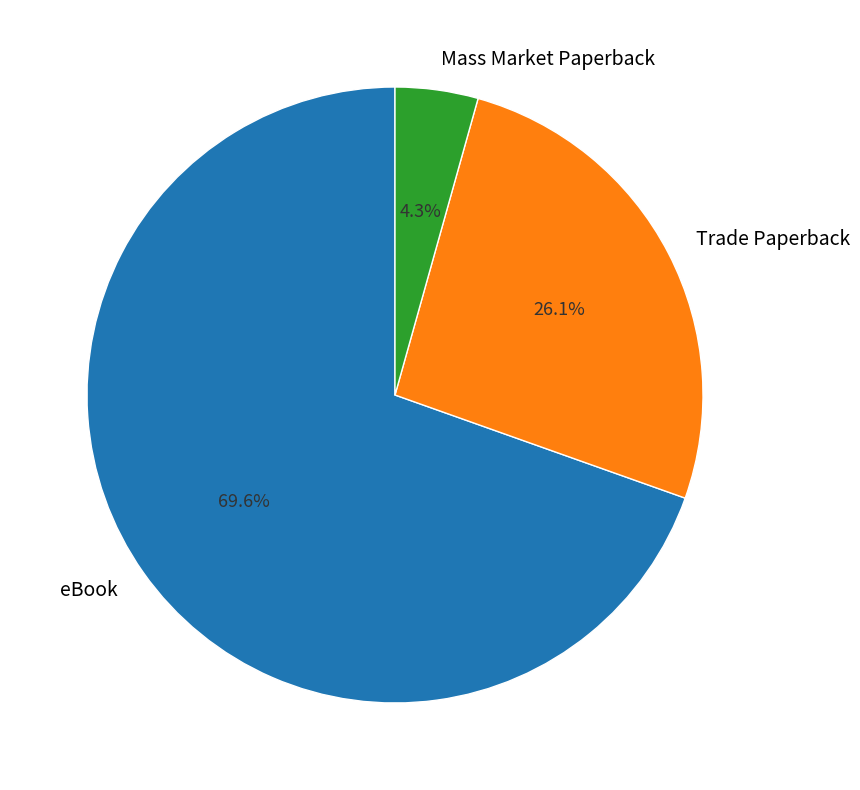

Do Trade Paperback and Mass Market Paperback together represent more than half of the pie?

No